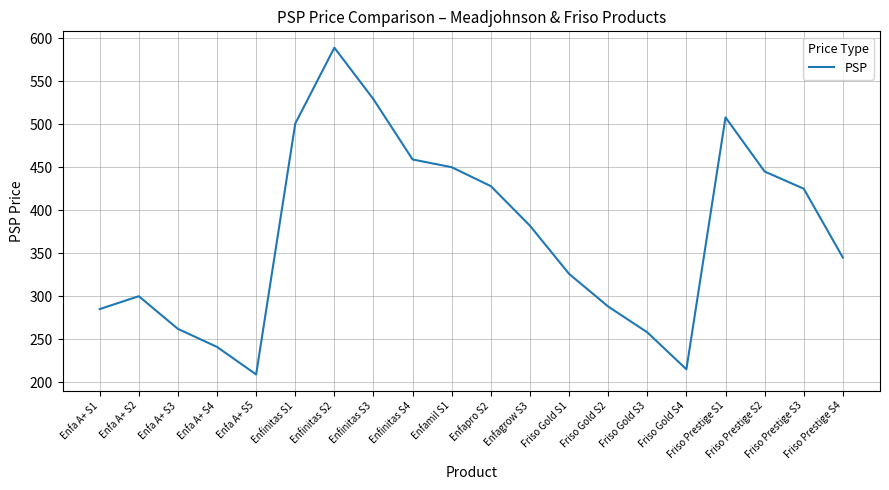

Does the chart display data point markers on the line(s)?

No